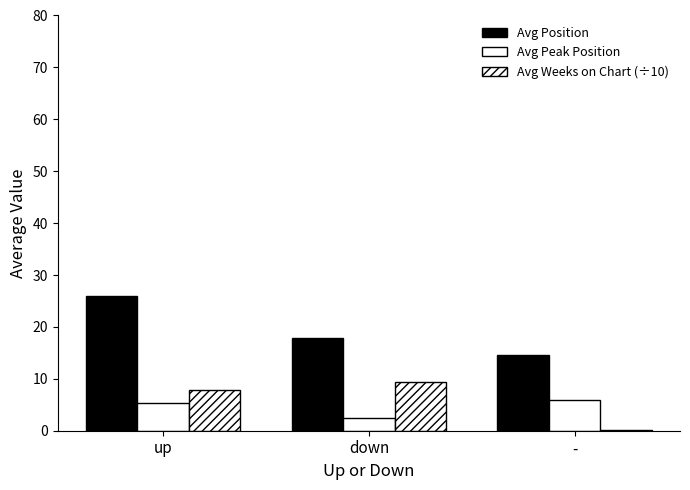

What position from the right is -?

1